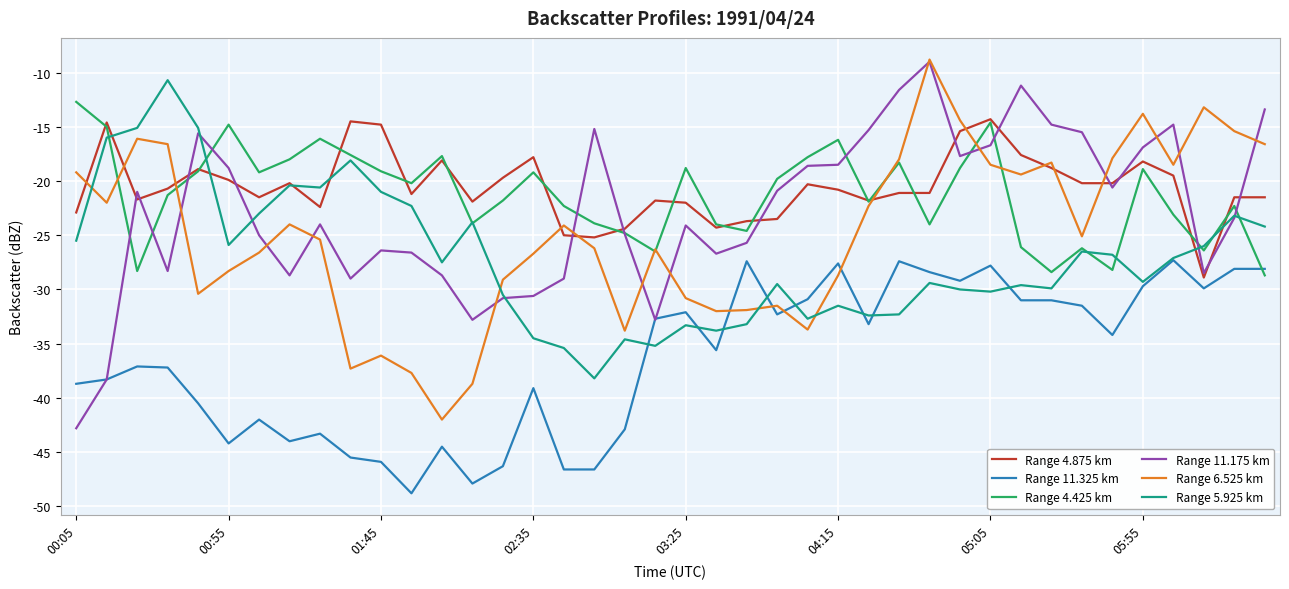

What is the maximum value shown in the chart?

-8.8